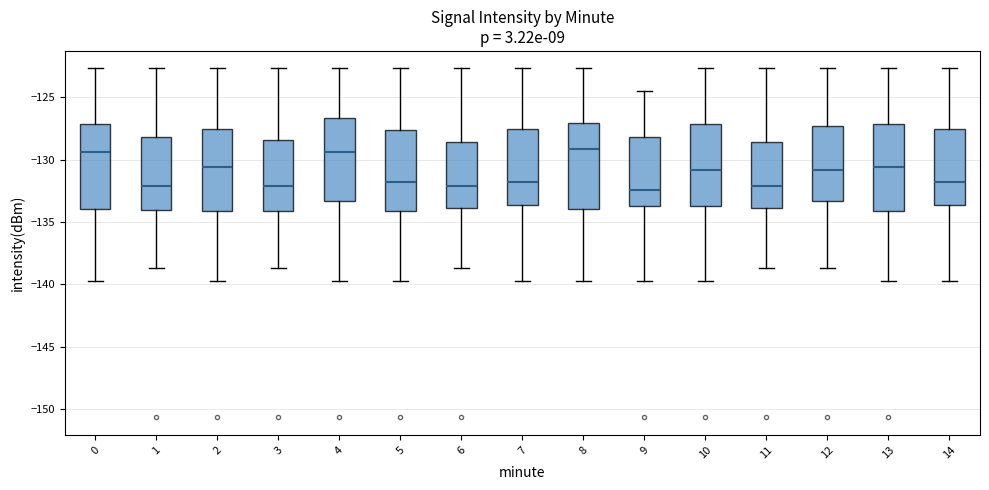

Reading left to right, read every box against the y-axis: the position of its median line, the range the box covers, and the ends of its whiskers. The values are not printed on the chart, so give them approximately, as read against the axis.

0: median -129.5, box -134.0 to -127.0, whiskers -140.0 to -122.5
1: median -132.0, box -134.0 to -128.0, whiskers -138.5 to -122.5
2: median -130.5, box -134.0 to -127.5, whiskers -140.0 to -122.5
3: median -132.0, box -134.0 to -128.5, whiskers -138.5 to -122.5
4: median -129.5, box -133.5 to -126.5, whiskers -140.0 to -122.5
5: median -132.0, box -134.0 to -127.5, whiskers -140.0 to -122.5
6: median -132.0, box -134.0 to -128.5, whiskers -138.5 to -122.5
7: median -132.0, box -133.5 to -127.5, whiskers -140.0 to -122.5
8: median -129.0, box -134.0 to -127.0, whiskers -140.0 to -122.5
9: median -132.5, box -133.5 to -128.0, whiskers -140.0 to -124.5
10: median -131.0, box -133.5 to -127.0, whiskers -140.0 to -122.5
11: median -132.0, box -134.0 to -128.5, whiskers -138.5 to -122.5
12: median -131.0, box -133.5 to -127.5, whiskers -138.5 to -122.5
13: median -130.5, box -134.0 to -127.0, whiskers -140.0 to -122.5
14: median -132.0, box -133.5 to -127.5, whiskers -140.0 to -122.5